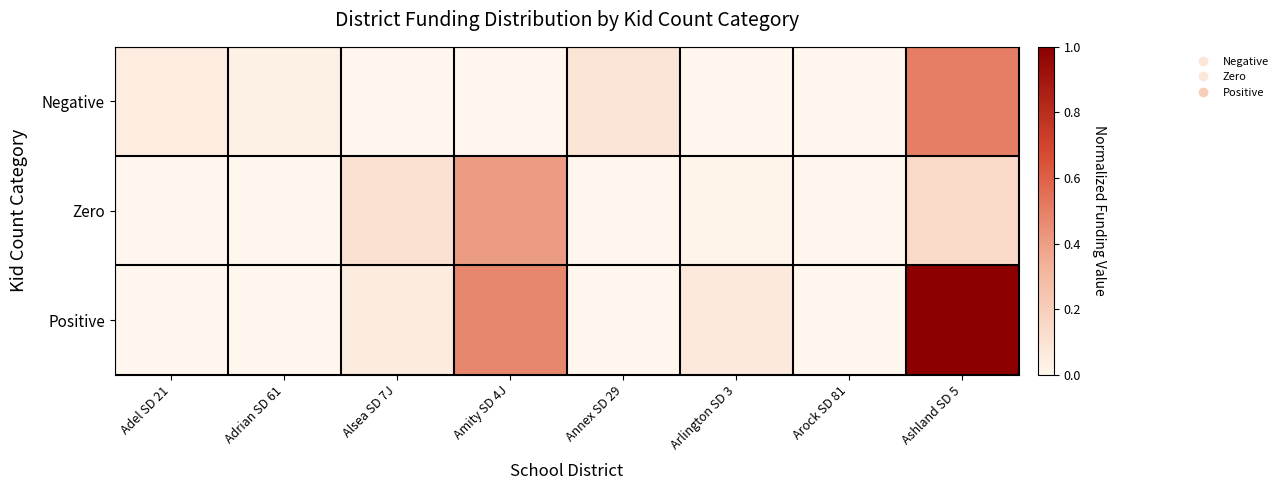

What is the difference between the highest and lowest values at Annex SD 29?

0.1